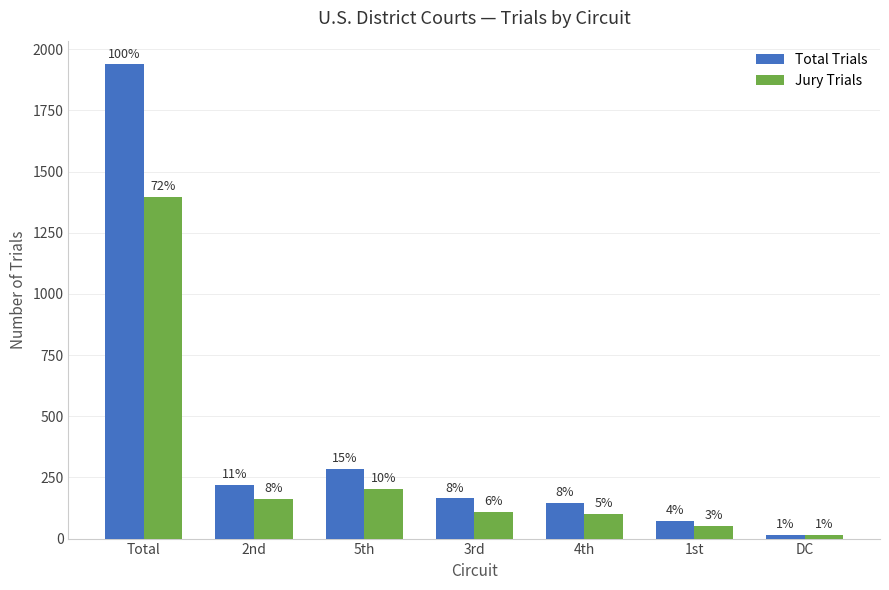

What are all the series names shown in the legend?

Total Trials, Jury Trials